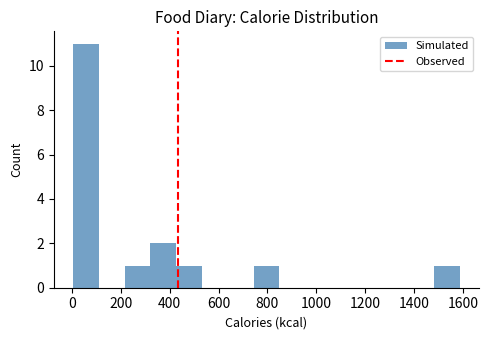

Reading left to right, list every bar in this chart as the range it spans on the x-axis followed by its height. Neither the bar edges nor the heights are printed on the chart, so give them approximately, as read against the axes.

0 to 120: 11
120 to 220: 0
220 to 320: 1
320 to 420: 2
420 to 540: 1
540 to 640: 0
640 to 740: 0
740 to 840: 1
840 to 960: 0
960 to 1060: 0
1060 to 1160: 0
1160 to 1260: 0
1260 to 1380: 0
1380 to 1480: 0
1480 to 1580: 1